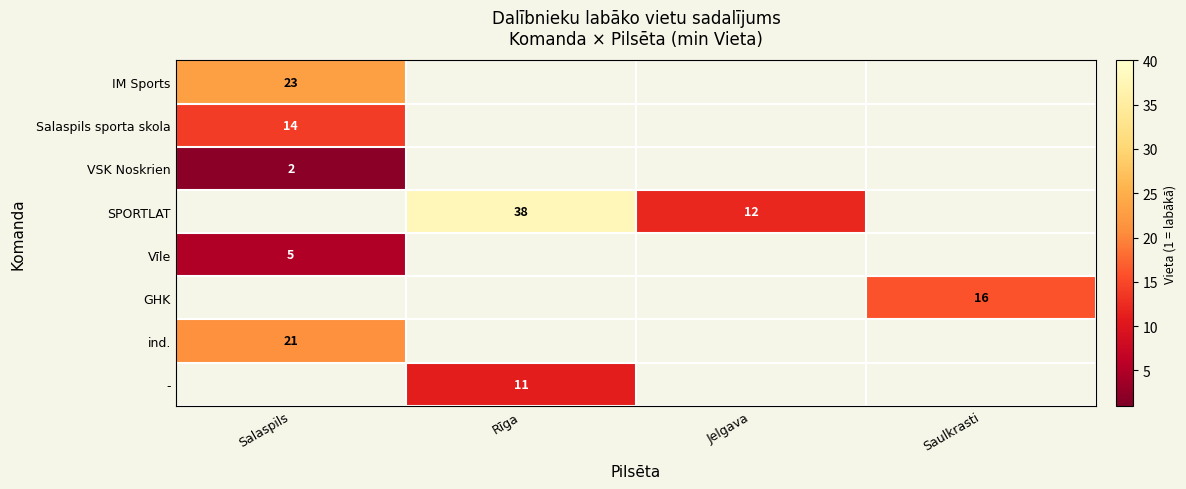

True or false: GHK has a value of 16 at Saulkrasti.

True